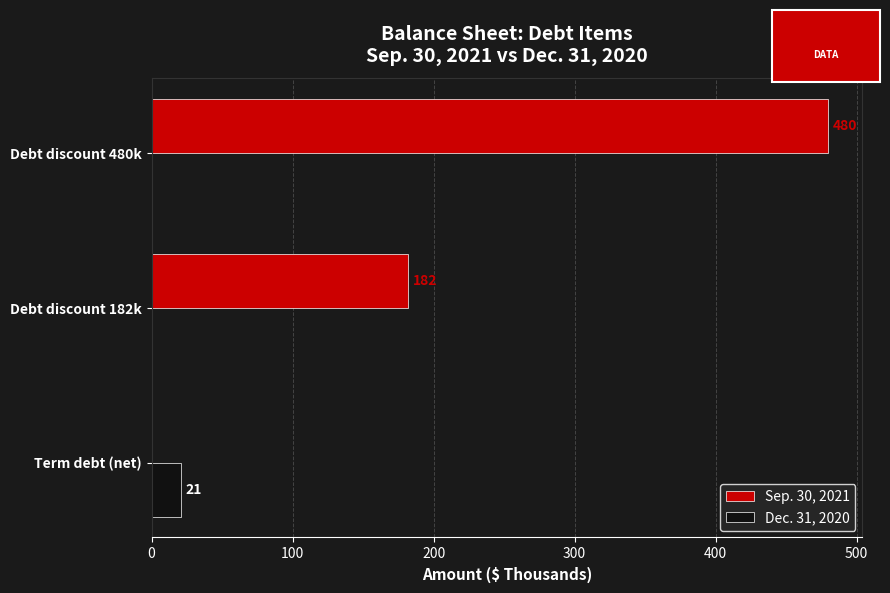

Read the Sep. 30, 2021 value at Debt discount 182k.

182